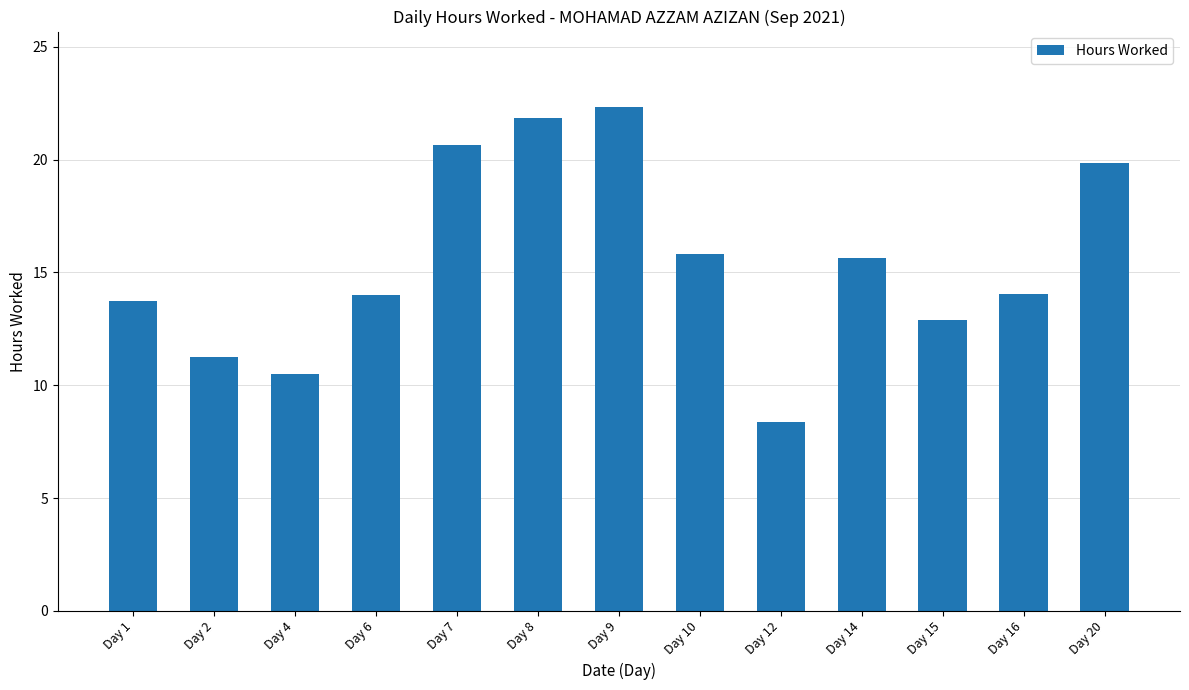

How many data points does each series have?

13